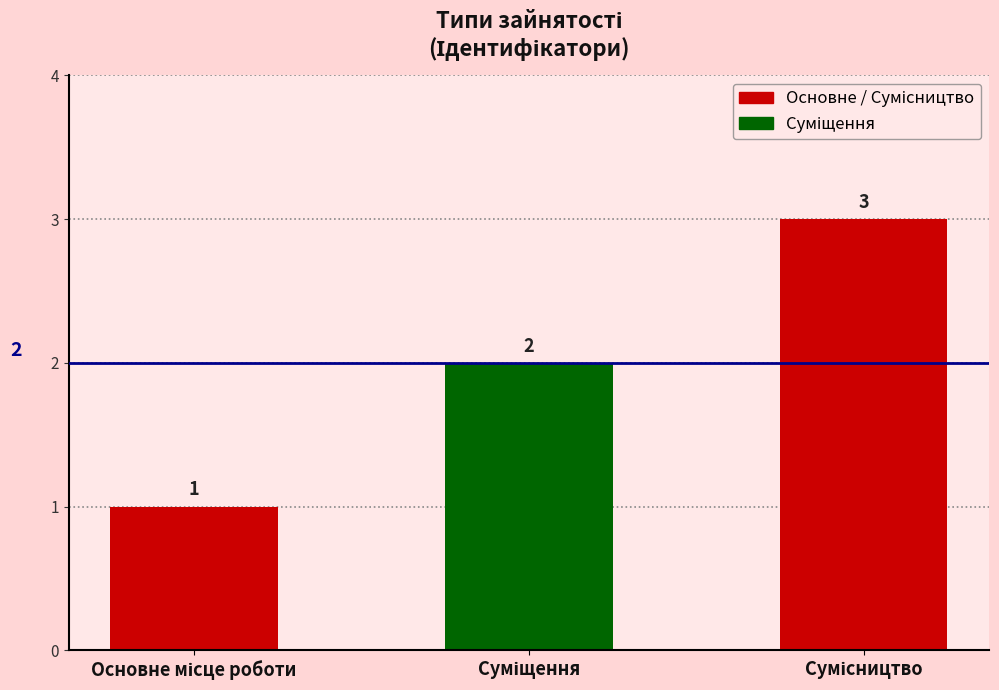

Reading left to right, list all the values displayed in this chart.

1	2	3